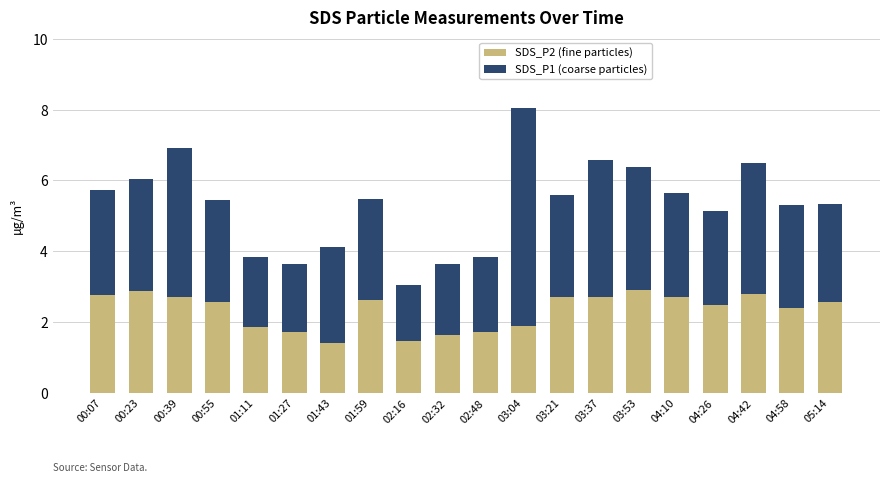

True or false: SDS_P2 (fine particles) has a value of 1.4 at 01:43.

True